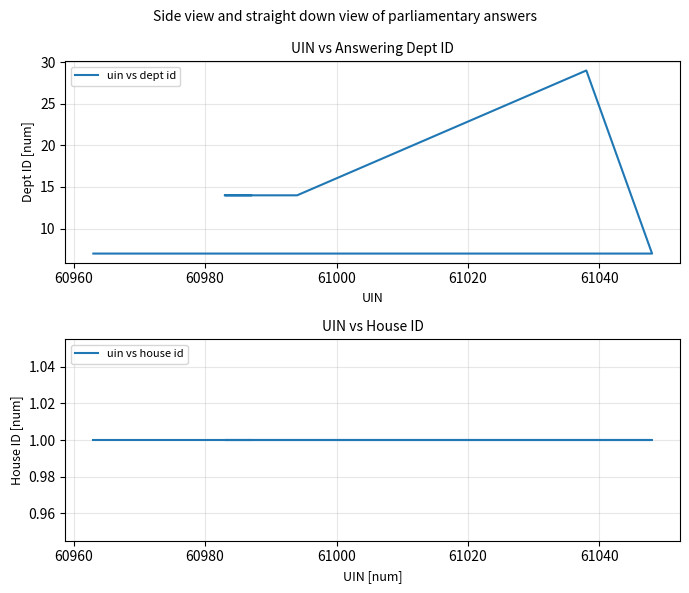

Does the chart display data point markers on the line(s)?

No